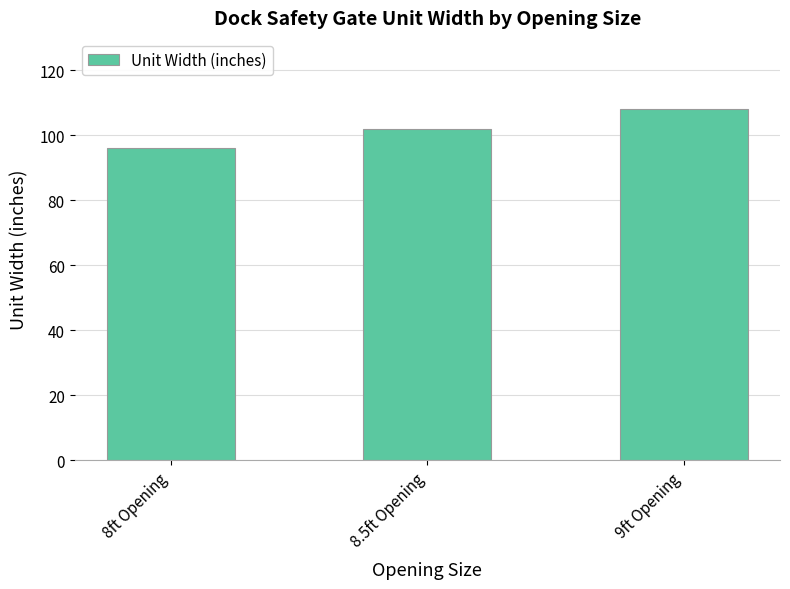

At which label is the value closest to 102?

8.5ft Opening